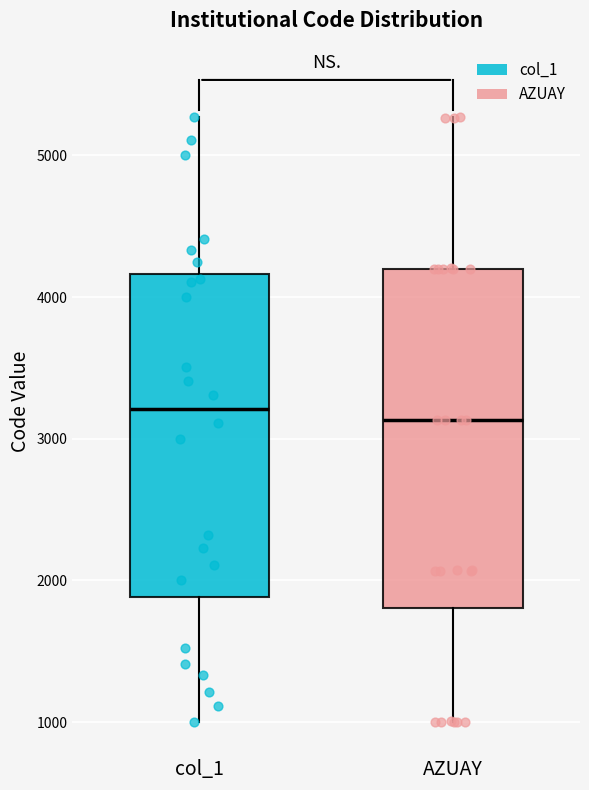

Where does the upper whisker of the box for AZUAY end on the y-axis? The values are not printed on the chart, so give them approximately, as read against the axis.

5300